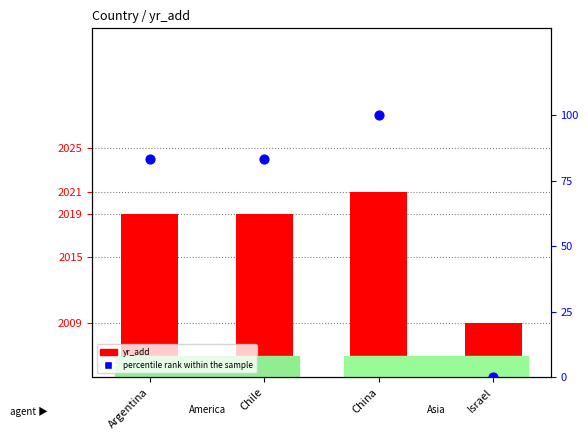

At how many categories does at least one series exceed 945?

4